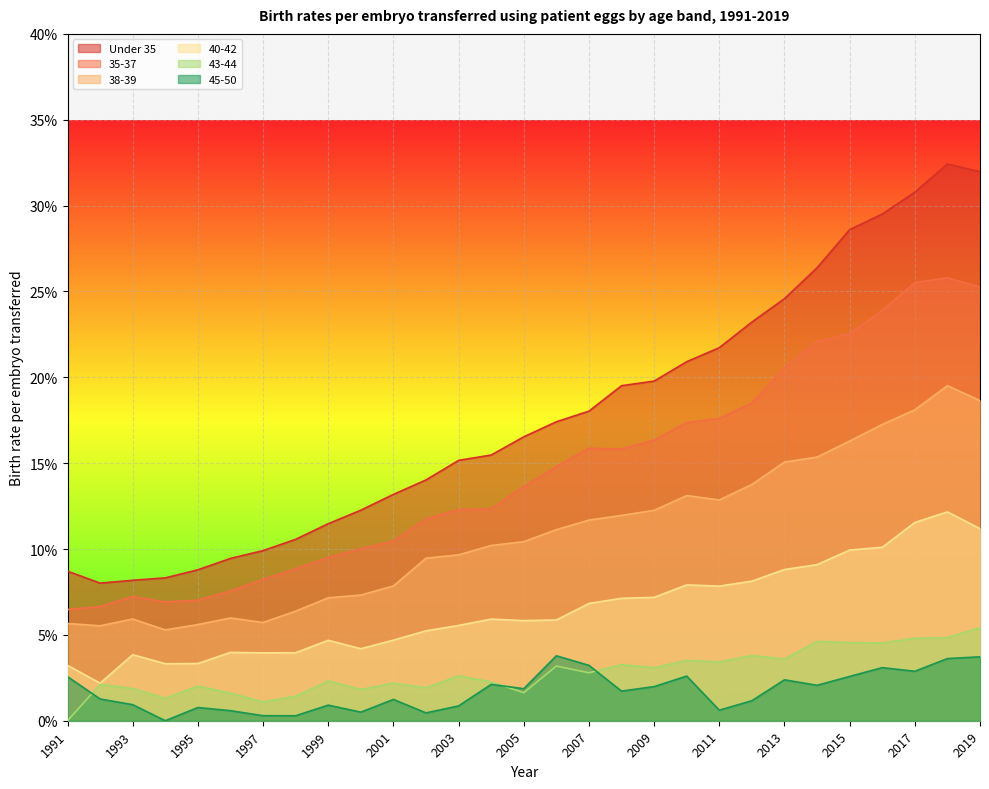

The 40-42 series shows 0.1 at 2017. True or false?

True